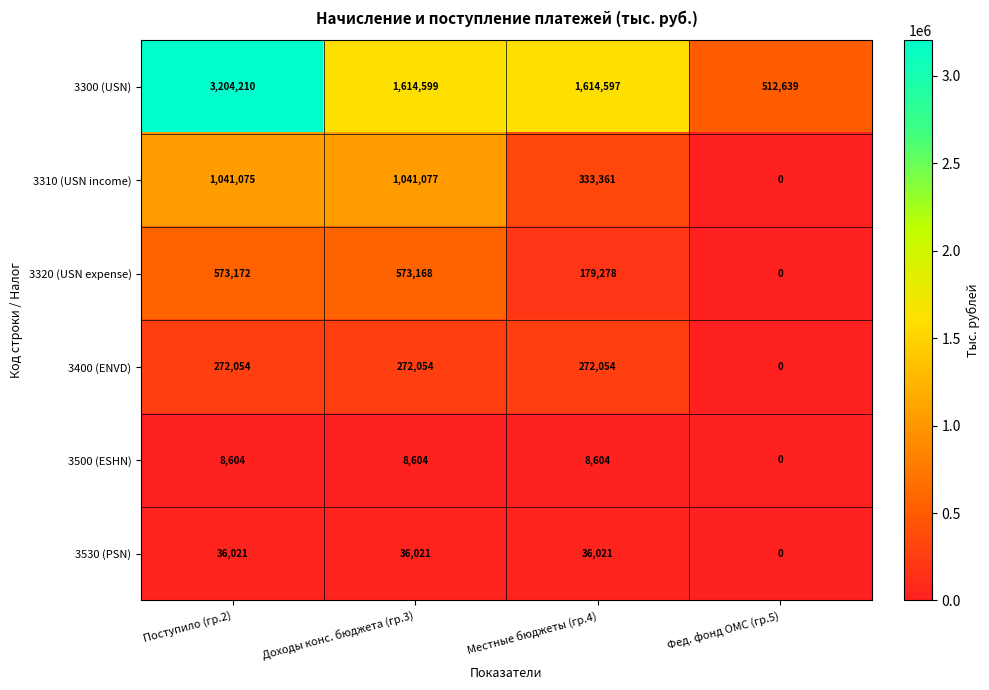

Rank the series by their maximum value, from highest to lowest.

3300 (USN), 3310 (USN income), 3320 (USN expense), 3400 (ENVD), 3530 (PSN), 3500 (ESHN)